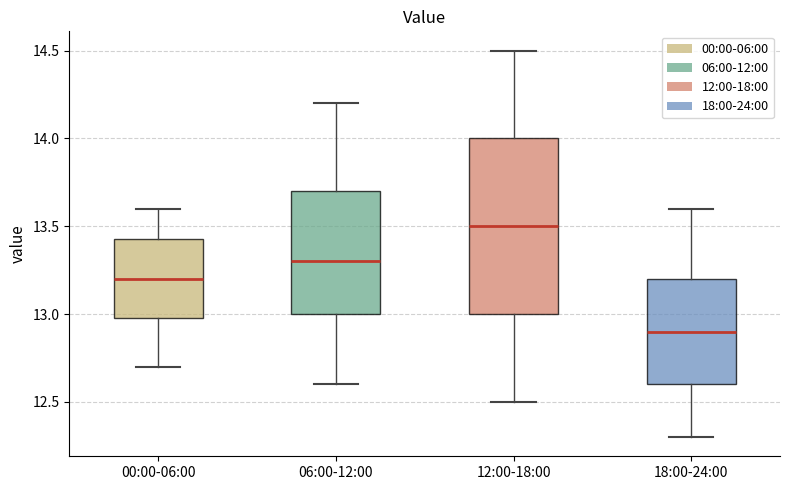

Which box's median line is the lowest?

18:00-24:00